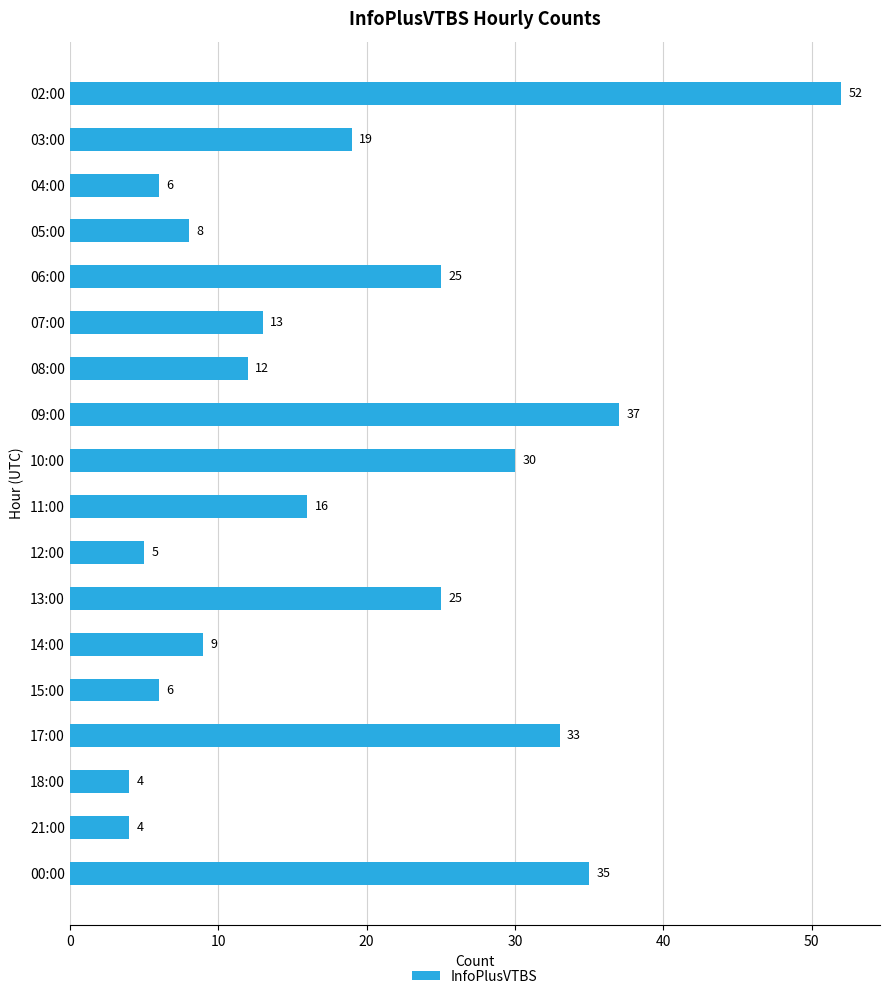

What is the ratio of the value at 18:00 to the value at 08:00?

0.3